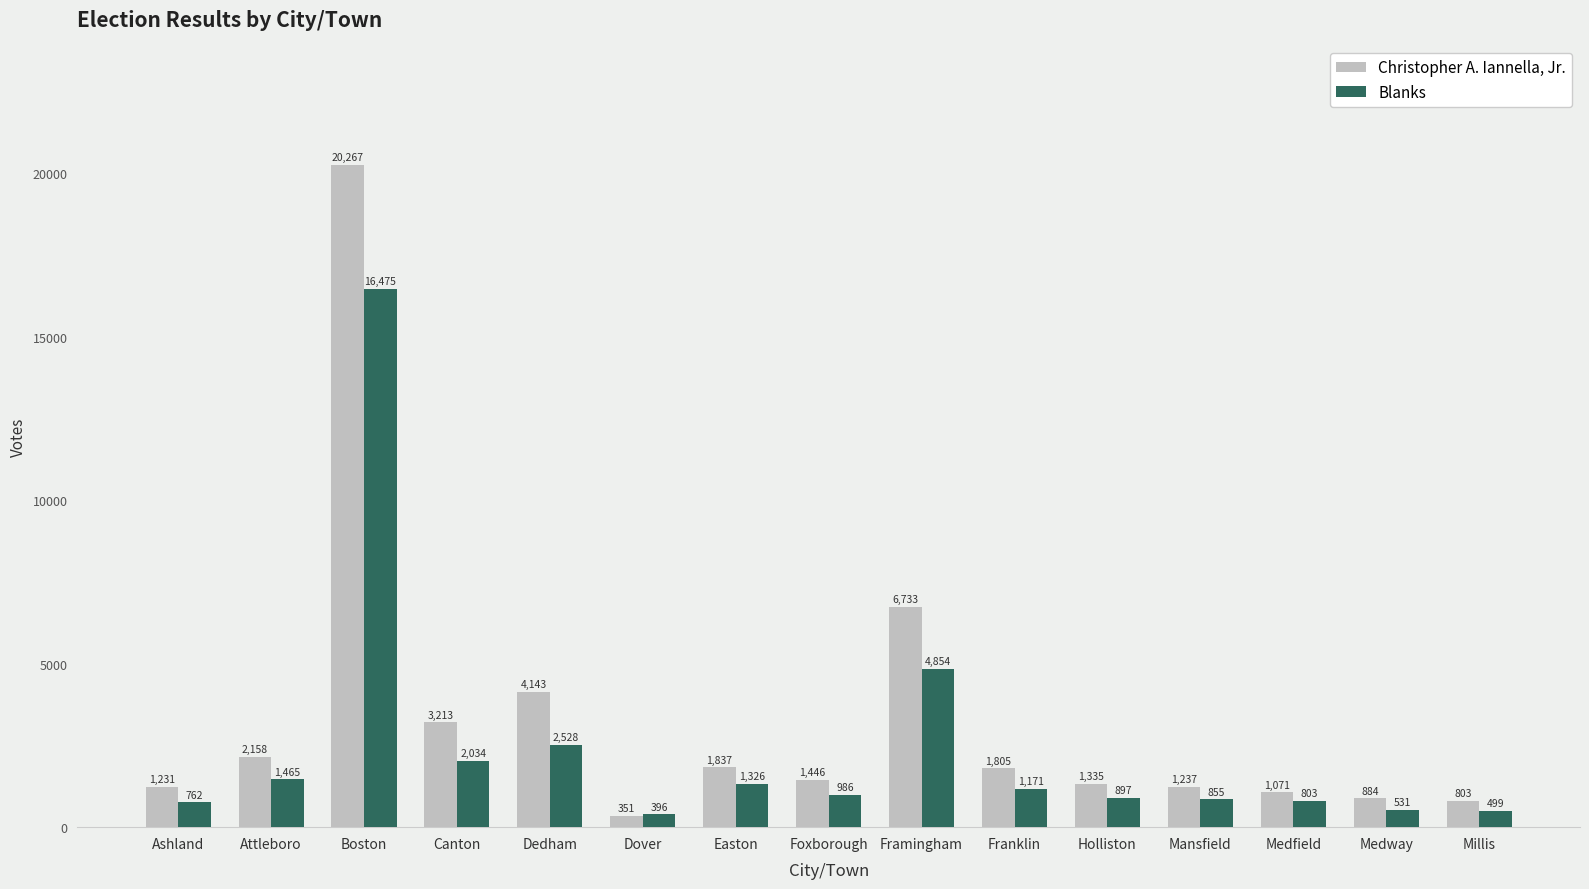

List the series in order of their peak value, lowest first.

Blanks, Christopher A. Iannella, Jr.